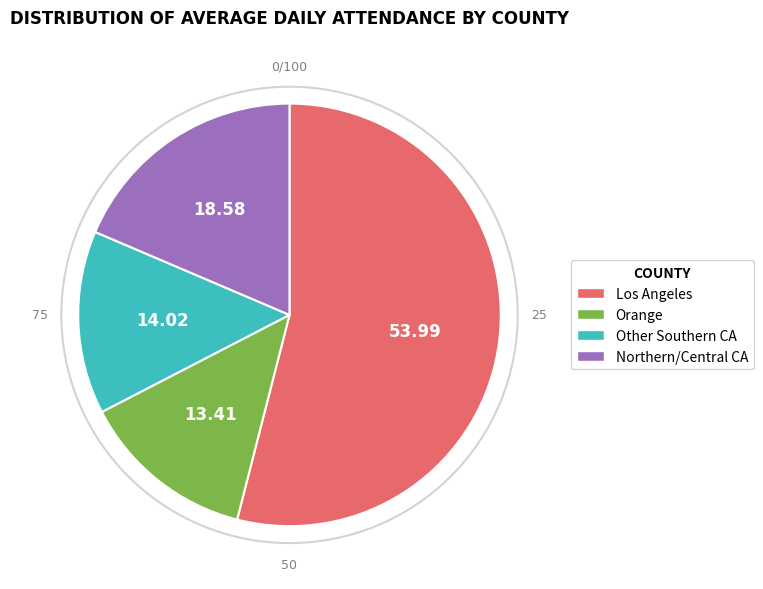

Is there a majority slice in this chart?

Yes